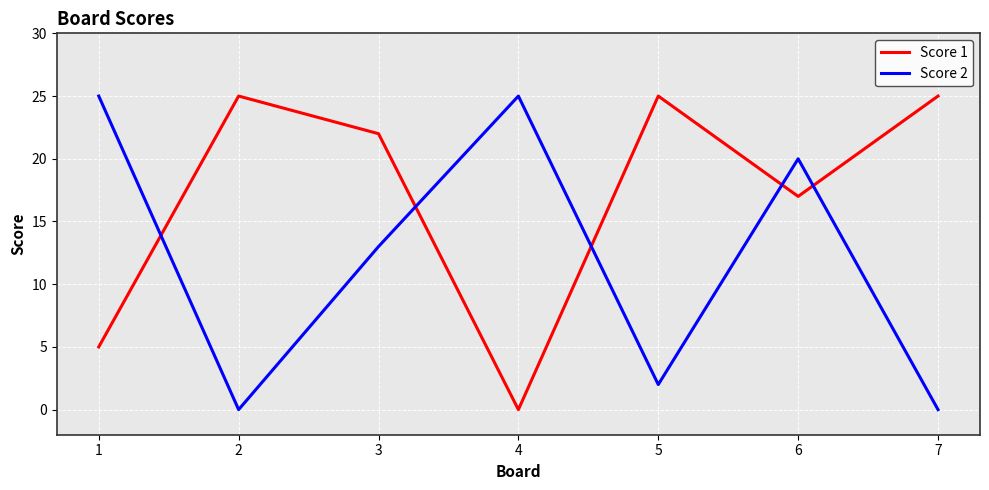

Reading right to left, transcribe all the data shown in this chart.

Score 1: 7=25	6=17	5=25	4=0	3=22	2=25	1=5
Score 2: 7=0	6=20	5=2	4=25	3=13	2=0	1=25